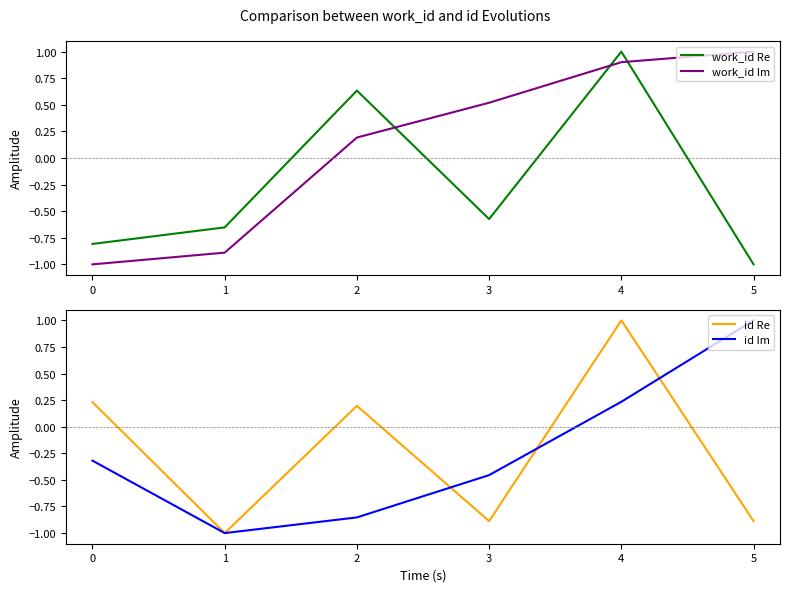

Rank the categories by work_id Re value from lowest to highest.

5, 0, 1, 3, 2, 4